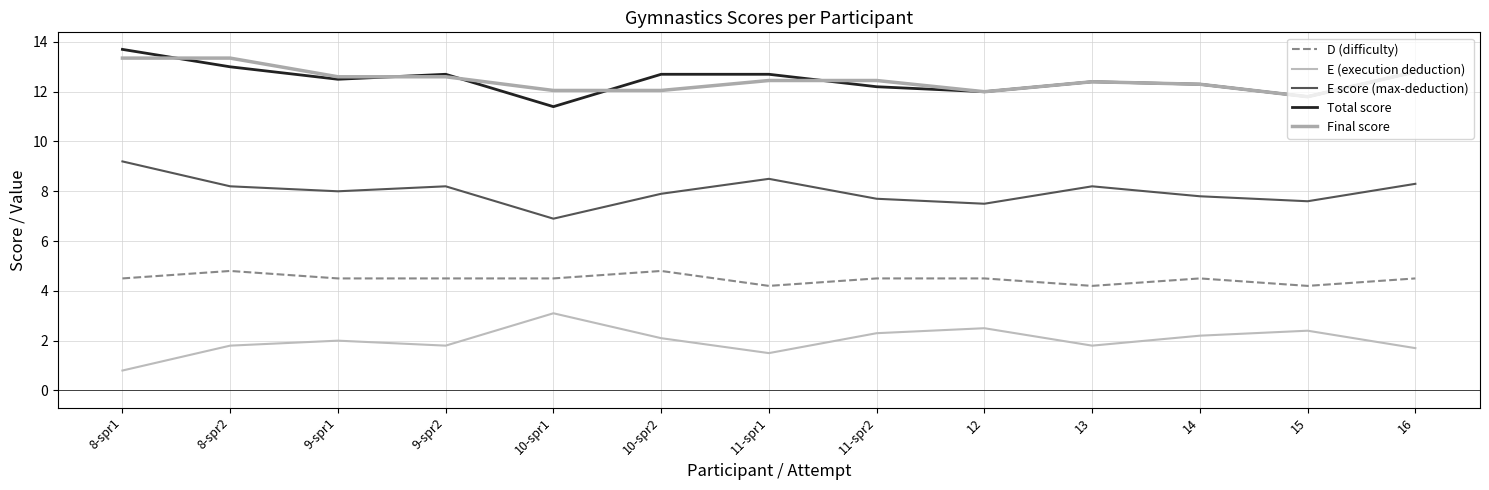

Reading left to right, extract all data points from this chart.

D (difficulty): 4.5	4.8	4.5	4.5	4.5	4.8	4.2	4.5	4.5	4.2	4.5	4.2	4.5
E (execution deduction): 0.8	1.8	2.0	1.8	3.1	2.1	1.5	2.3	2.5	1.8	2.2	2.4	1.7
E score (max-deduction): 9.2	8.2	8.0	8.2	6.9	7.9	8.5	7.7	7.5	8.2	7.8	7.6	8.3
Total score: 13.7	13.0	12.5	12.7	11.4	12.7	12.7	12.2	12.0	12.4	12.3	11.8	12.8
Final score: 13.3	13.3	12.6	12.6	12.1	12.1	12.4	12.4	12.0	12.4	12.3	11.8	12.8